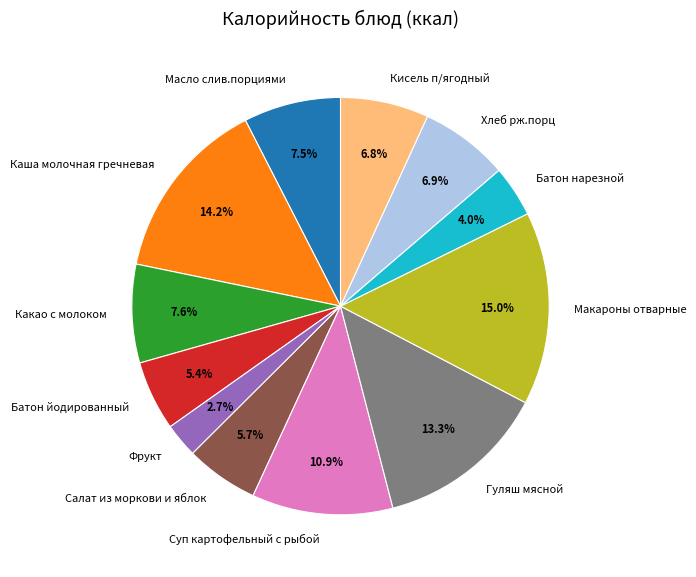

To the nearest percent, what is the combined percentage of Батон йодированный and Гуляш мясной?

19%